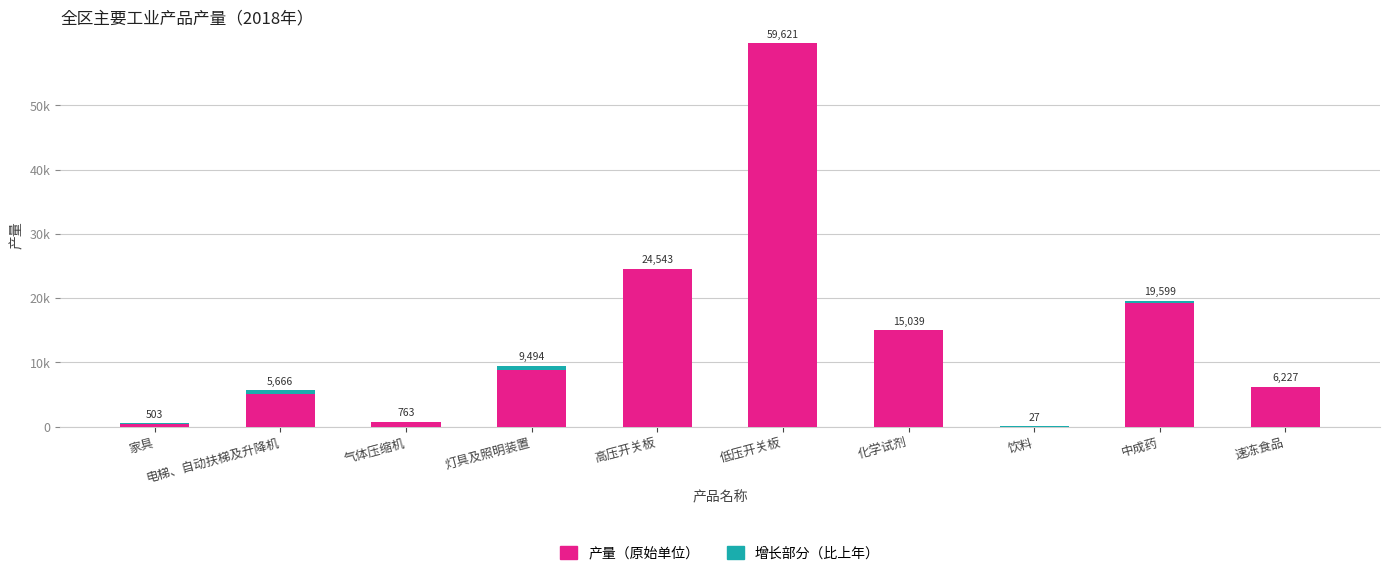

What is the sum of all 增长部分（比上年） values?

1859.5